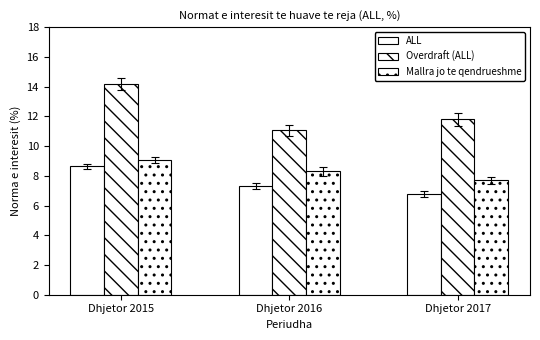

What value does the Overdraft (ALL) series have at Dhjetor 2016?

11.1